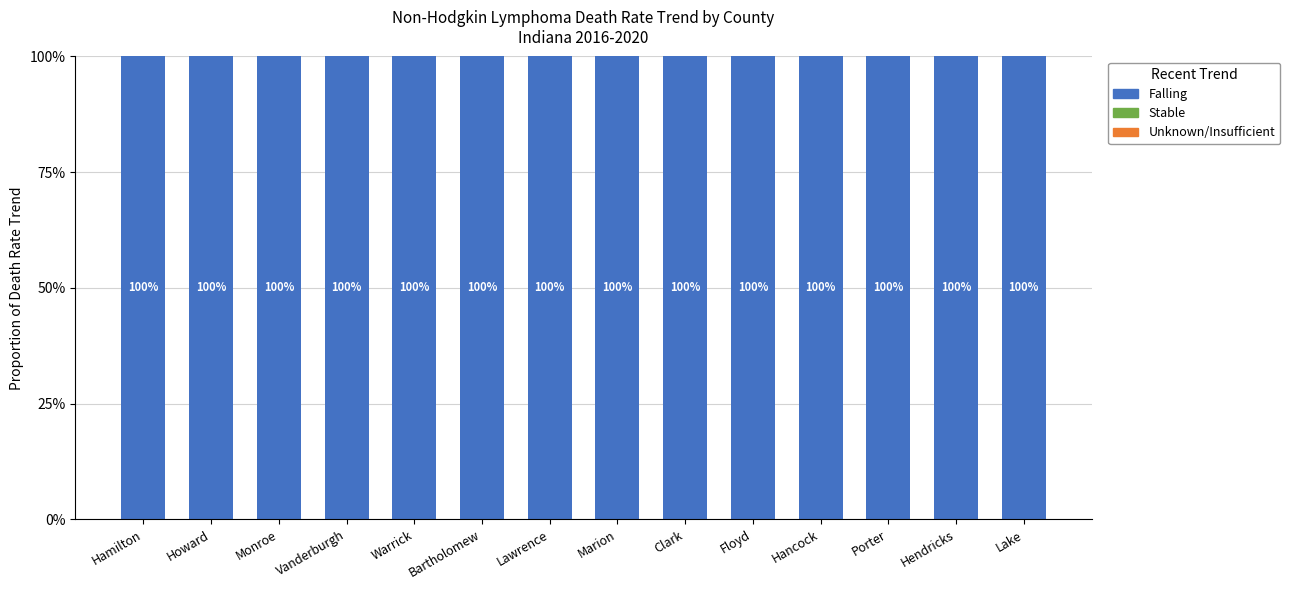

What is the greatest value displayed?

1